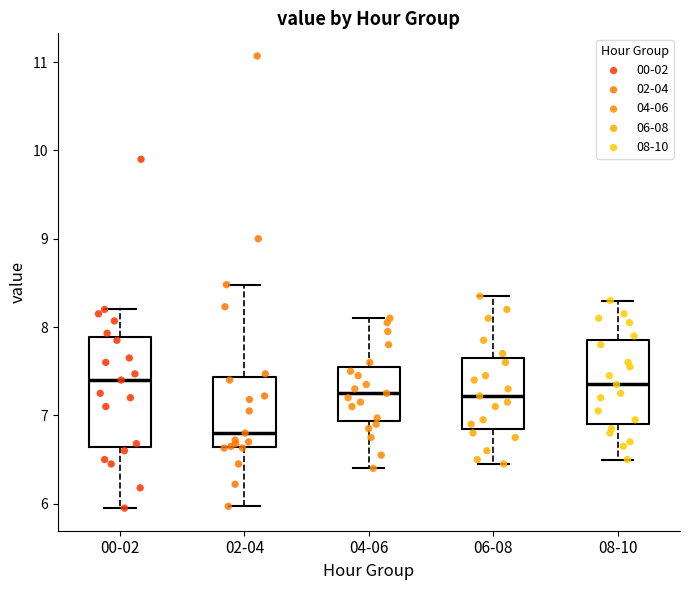

Reading left to right, transcribe this box plot: for each box, give where its median line is, the range the box spans, and where its two whiskers end, as read against the y-axis. The values are not printed on the chart, so give them approximately, as read against the axis.

00-02: median 7.4, box 6.6 to 7.9, whiskers 6.0 to 8.2
02-04: median 6.8, box 6.6 to 7.4, whiskers 6.0 to 8.5
04-06: median 7.3, box 6.9 to 7.6, whiskers 6.4 to 8.1
06-08: median 7.2, box 6.9 to 7.7, whiskers 6.5 to 8.4
08-10: median 7.4, box 6.9 to 7.9, whiskers 6.5 to 8.3